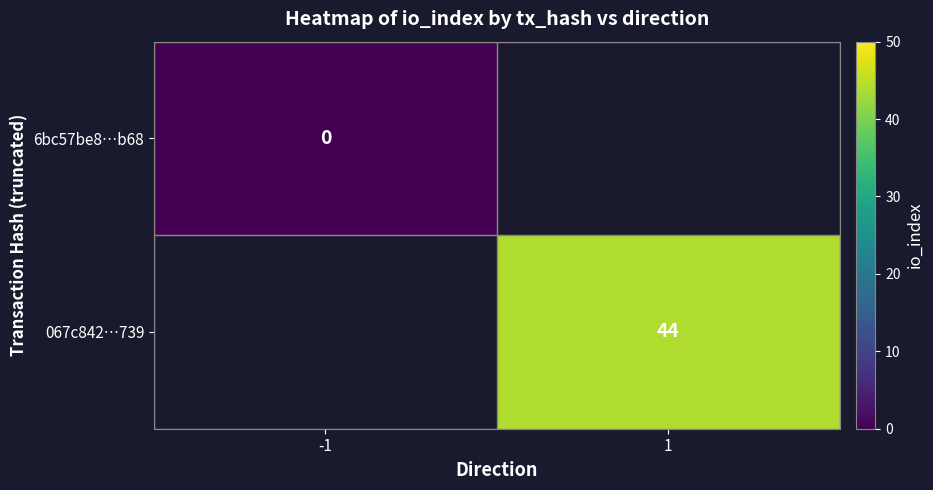

Which has a higher value, -1 or 1?

1